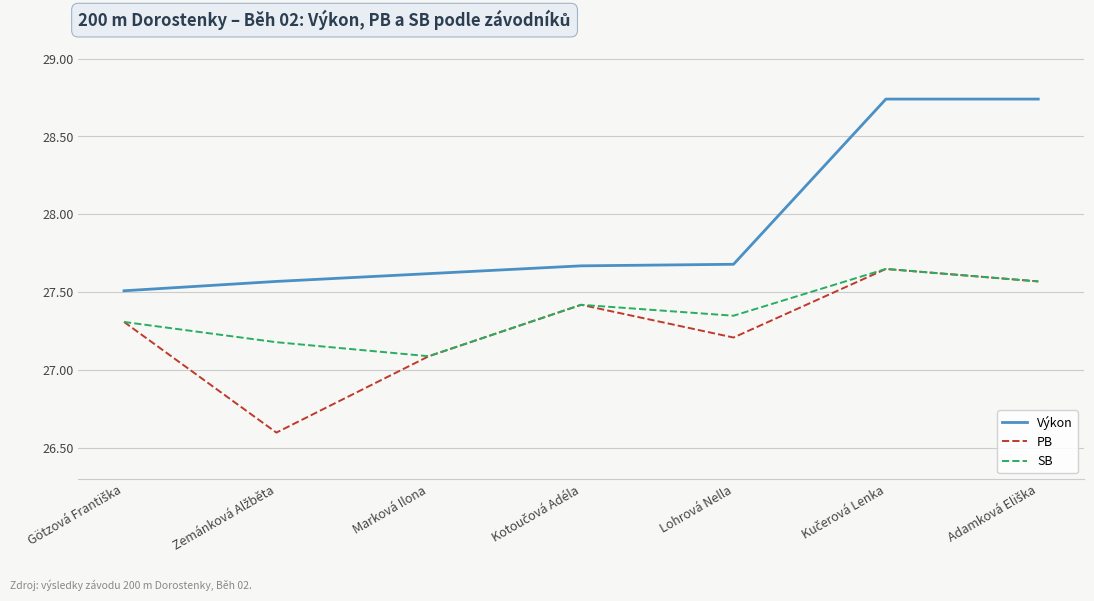

True or false: Výkon and SB cross at least once.

False